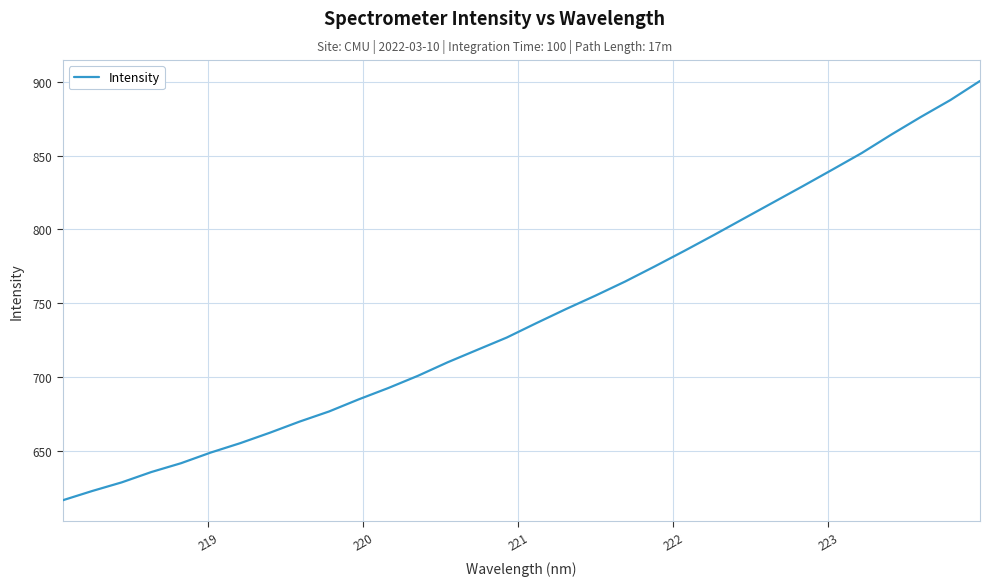

What is the smallest value displayed?

616.4